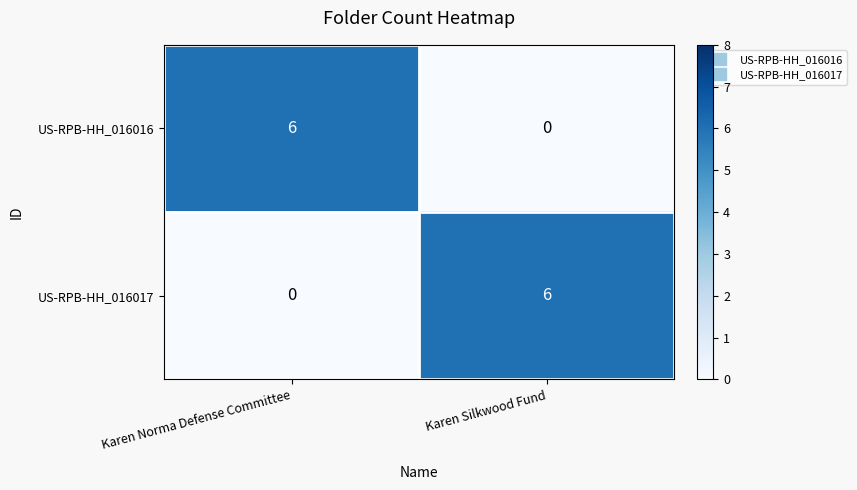

What is the greatest value displayed?

6